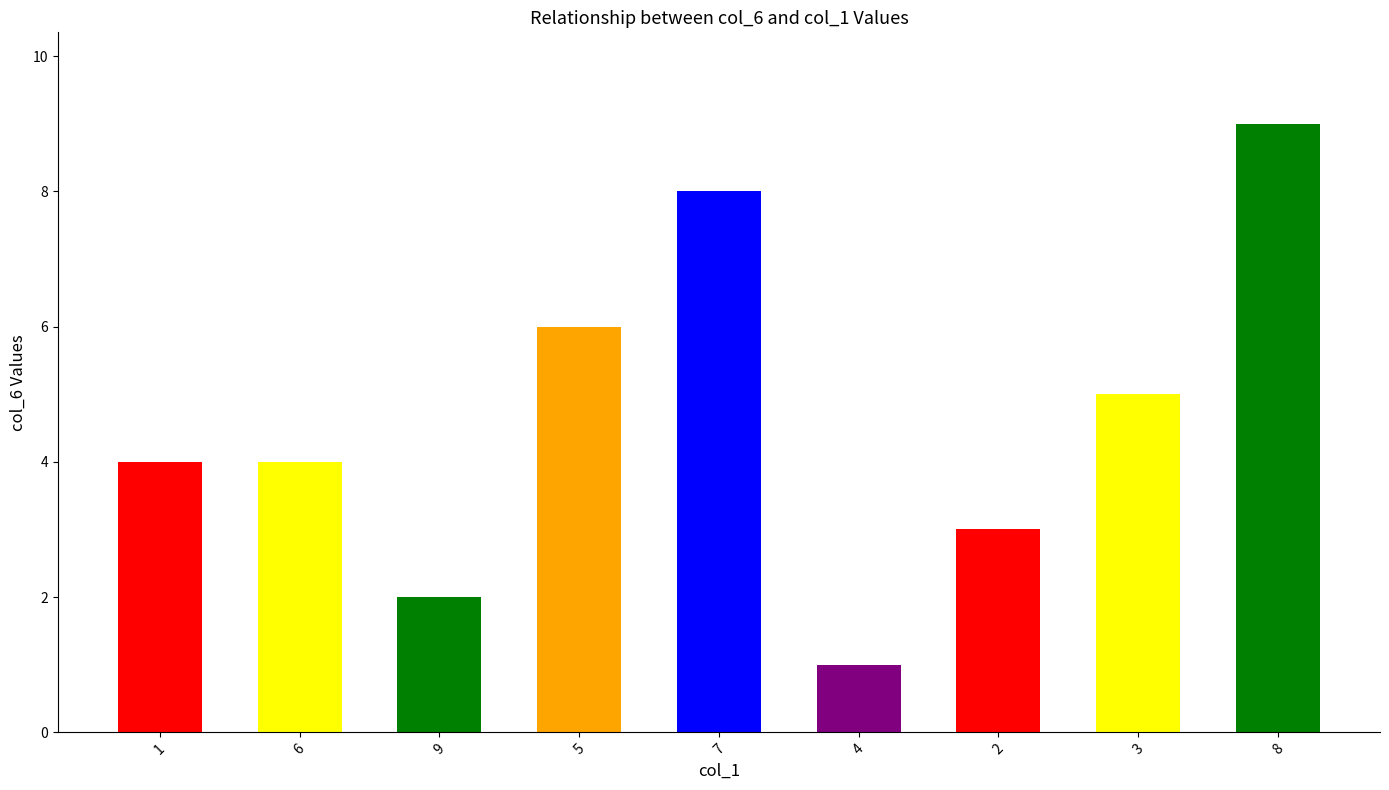

Is it true that the value at 2 is 3?

True